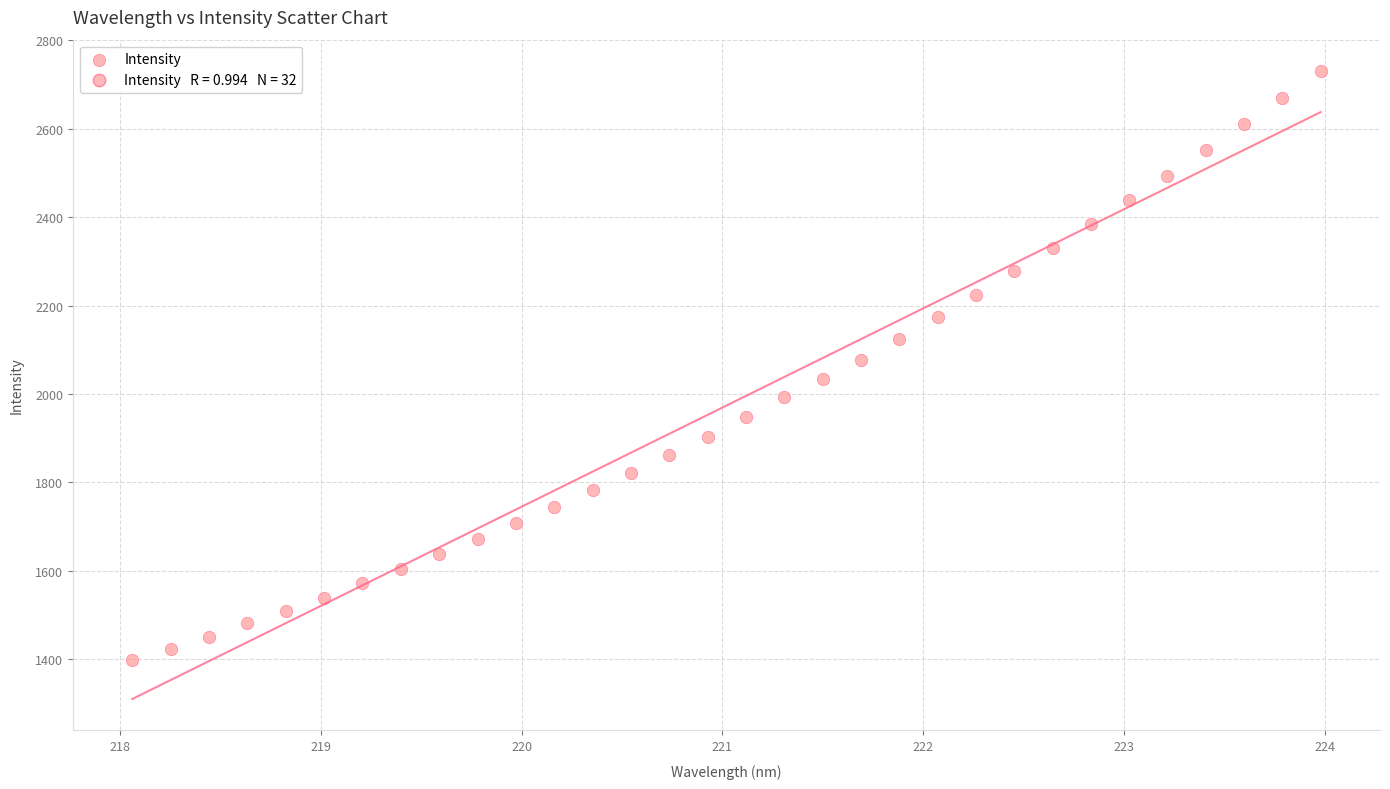

What is the range of X values (max minus min)?

5.9